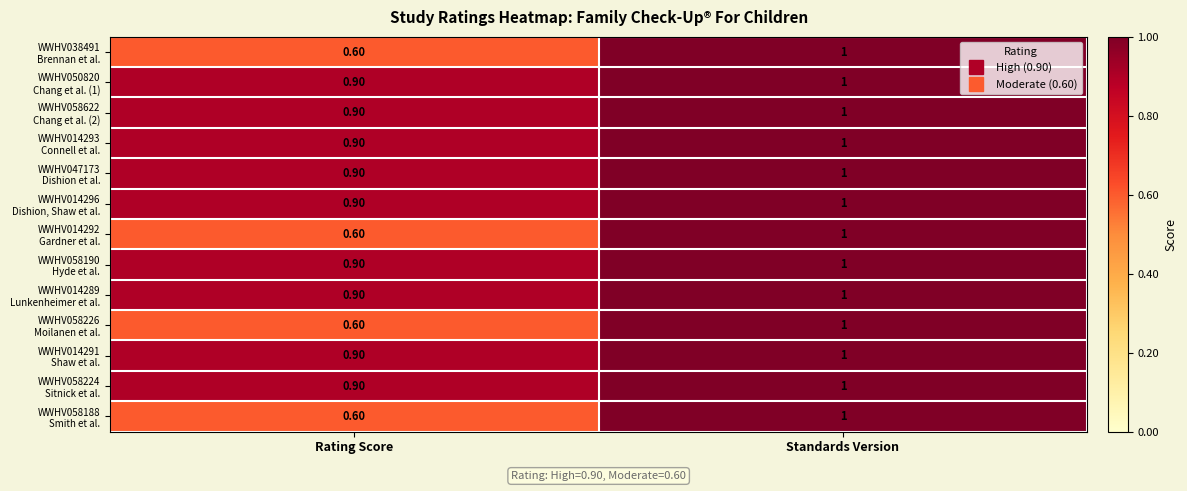

Which category has the highest value across all series?

Standards Version